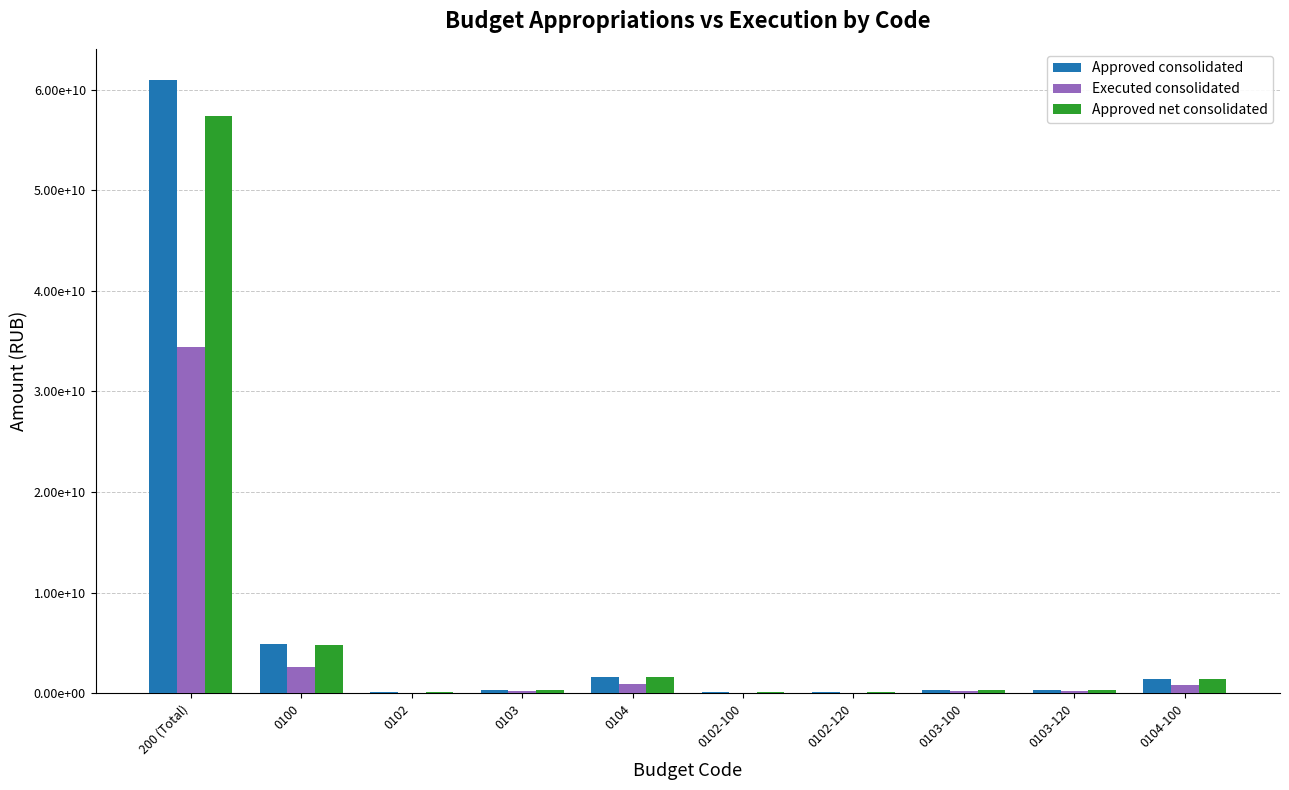

What is the average value of the Approved net consolidated series?

6662475572.0